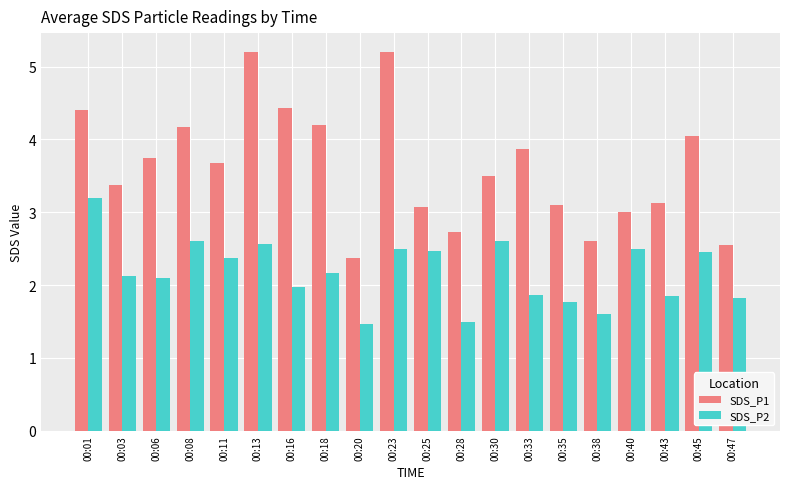

Count the number of data series in this chart.

2